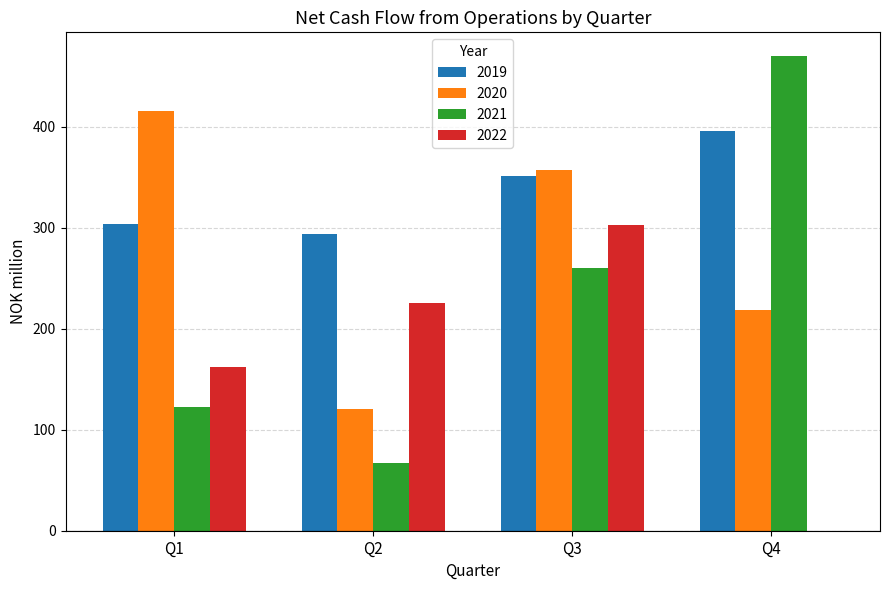

Where is 2019 nearest to the value 345?

Q3